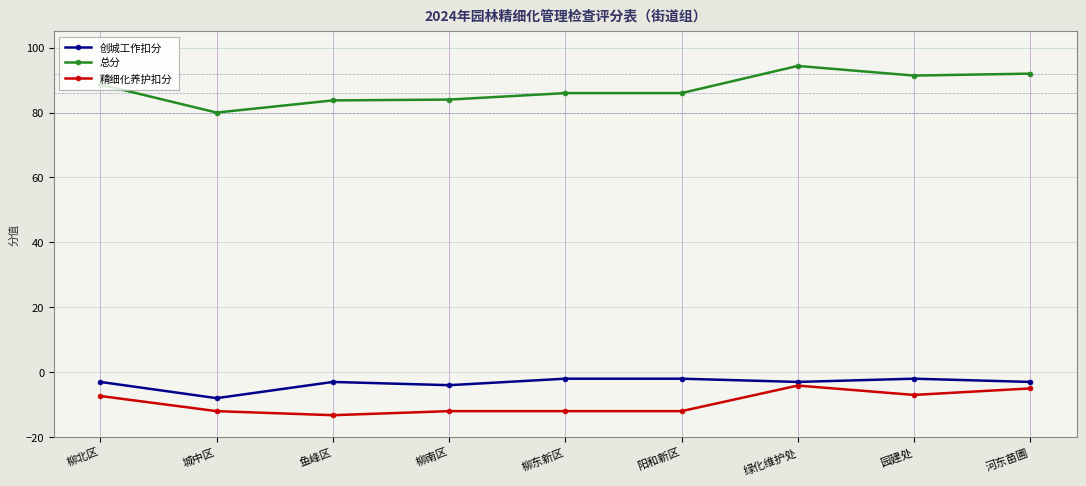

What is the approximate value of 创城工作扣分 at 柳南区?

-4.0